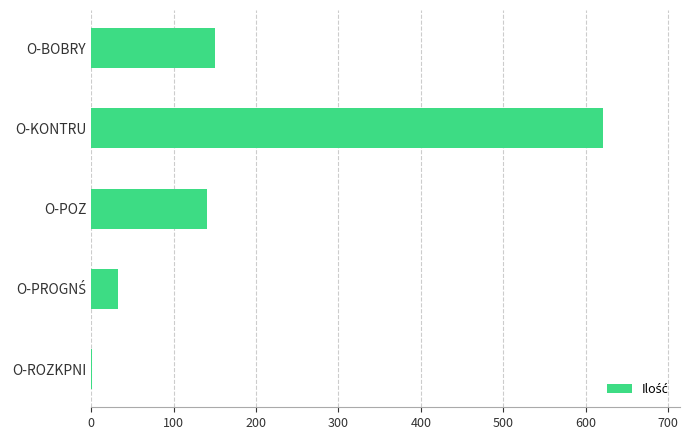

Between O-BOBRY and O-ROZKPNI, which is larger?

O-BOBRY